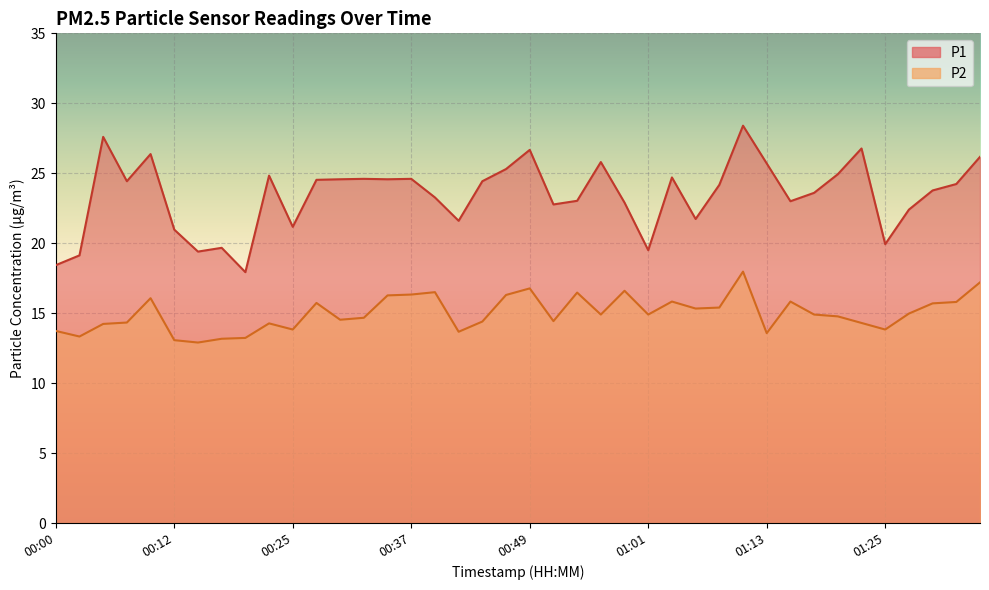

Between 00:46 and 00:54, which is larger?

00:46